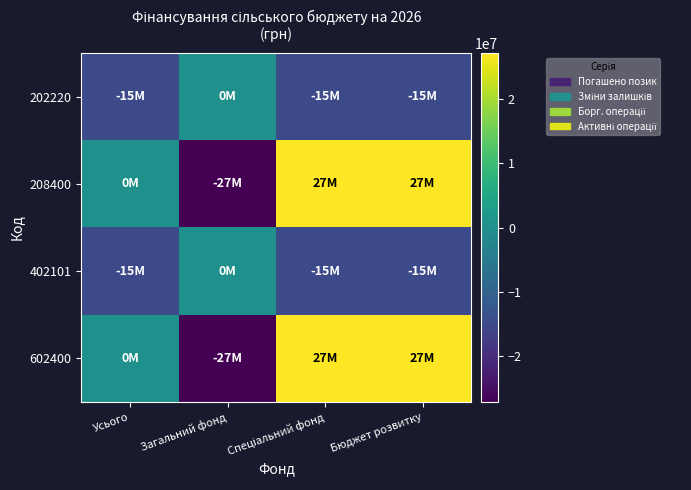

Reading right to left, extract all data points from this chart.

202220: Бюджет розвитку=-15000000	Спеціальний фонд=-15000000	Загальний фонд=0	Усього=-15000000
208400: Бюджет розвитку=27202800	Спеціальний фонд=27202800	Загальний фонд=-27202800	Усього=0
402101: Бюджет розвитку=-15000000	Спеціальний фонд=-15000000	Загальний фонд=0	Усього=-15000000
602400: Бюджет розвитку=27202800	Спеціальний фонд=27202800	Загальний фонд=-27202800	Усього=0